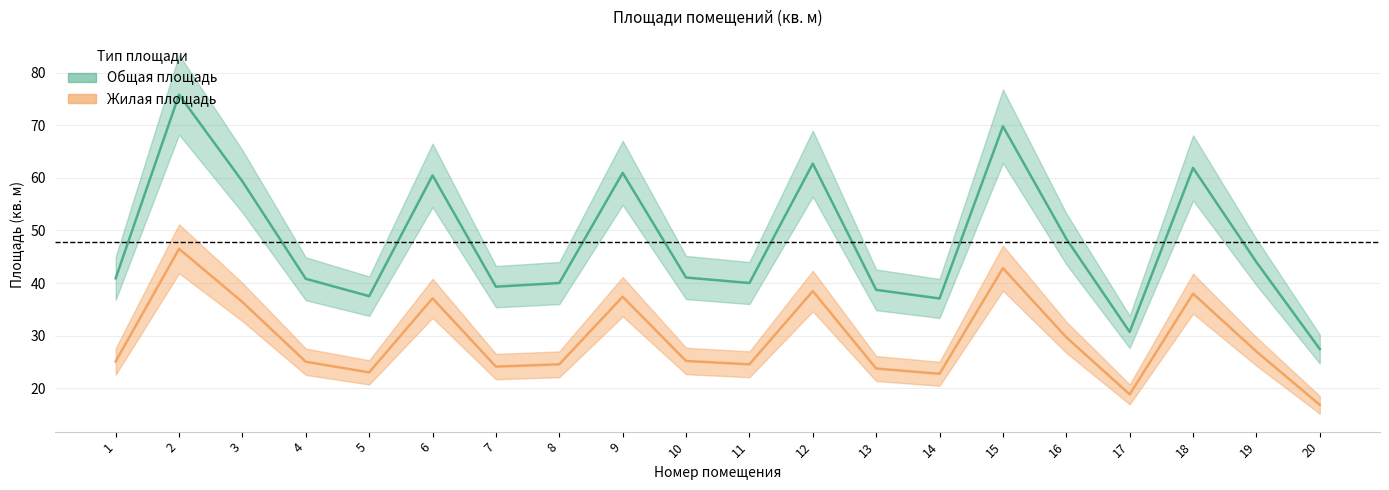

At which label does Жилая площадь reach its peak?

2